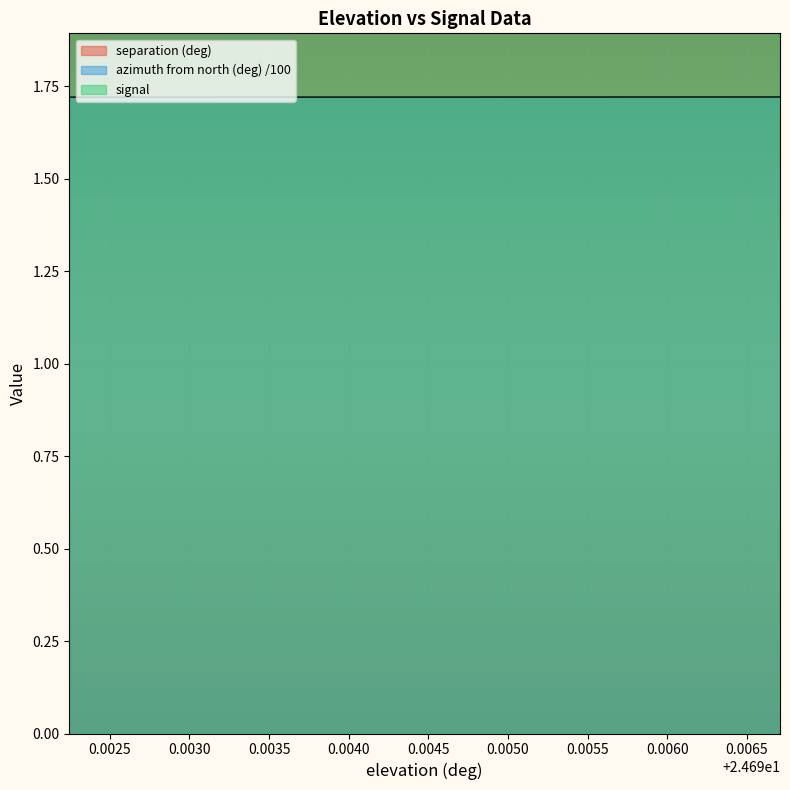

List the series in order of their overall mean, highest first.

separation (deg), signal, azimuth from north (deg)